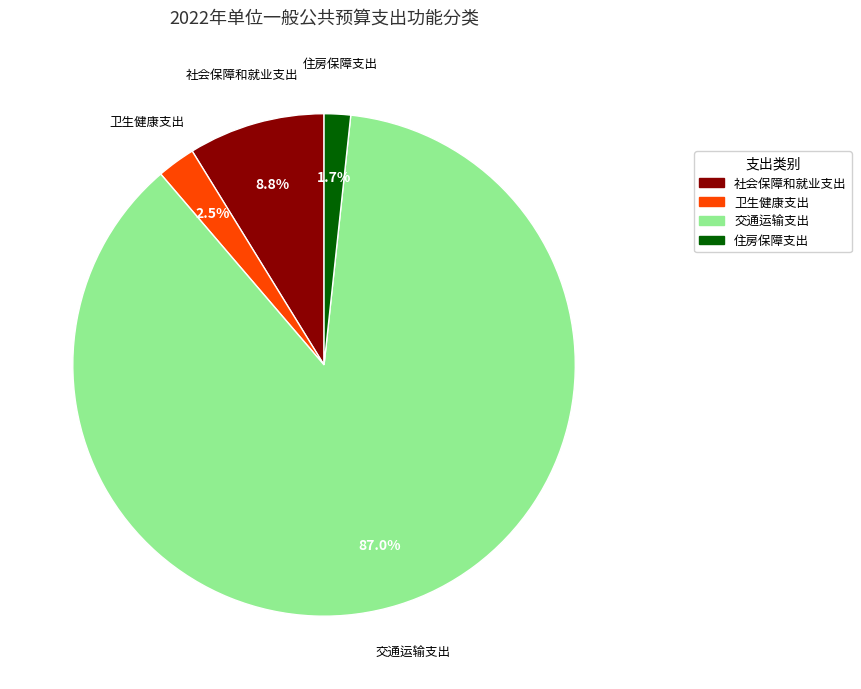

To the nearest percent, what portion does 住房保障支出 represent?

2%